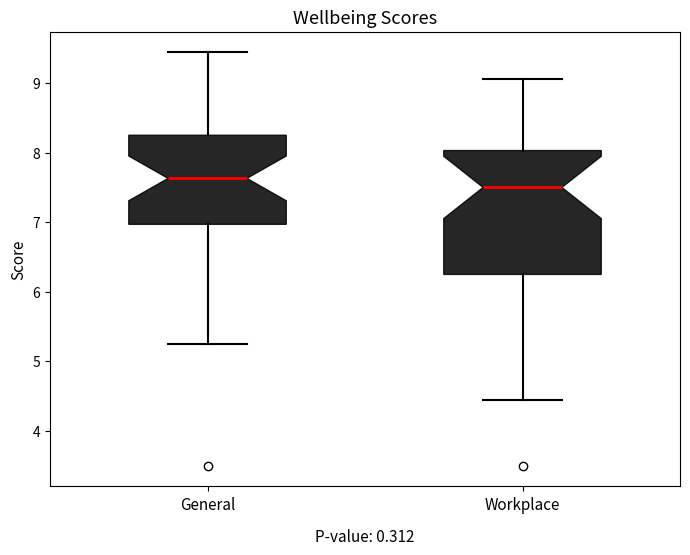

Reading left to right, transcribe this box plot: for each box, give where its median line is, the range the box spans, and where its two whiskers end, as read against the y-axis. The values are not printed on the chart, so give them approximately, as read against the axis.

General: median 7.6, box 7.0 to 8.3, whiskers 5.3 to 9.4
Workplace: median 7.5, box 6.3 to 8.0, whiskers 4.4 to 9.1